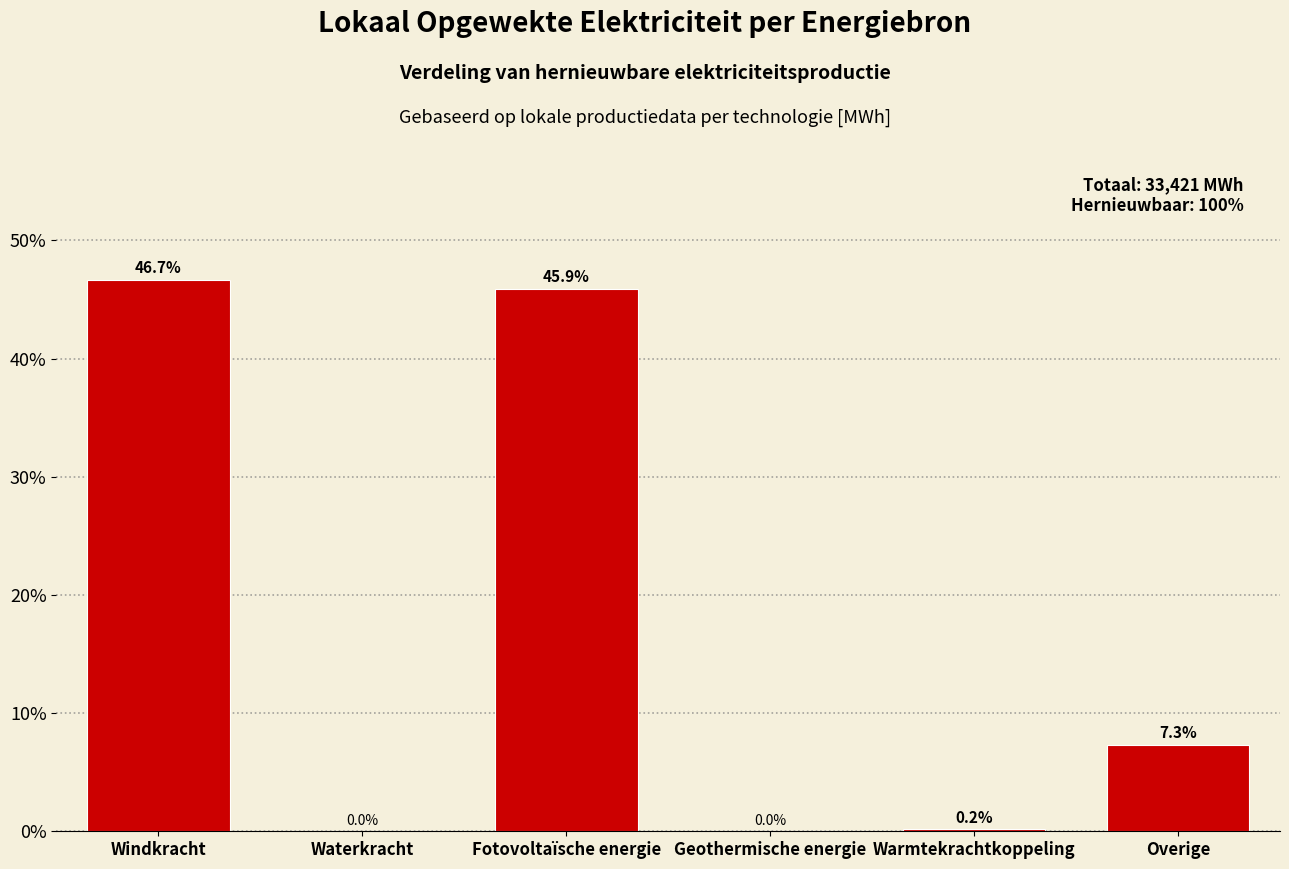

Reading right to left, what are all the values shown in this chart?

Overige=7.3	Warmtekrachtkoppeling=0.2	Geothermische energie=0.0	Fotovoltaïsche energie=45.9	Waterkracht=0.0	Windkracht=46.7